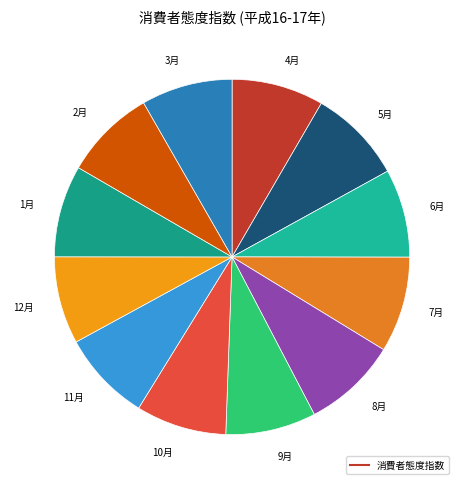

How many slices are in this pie chart?

12